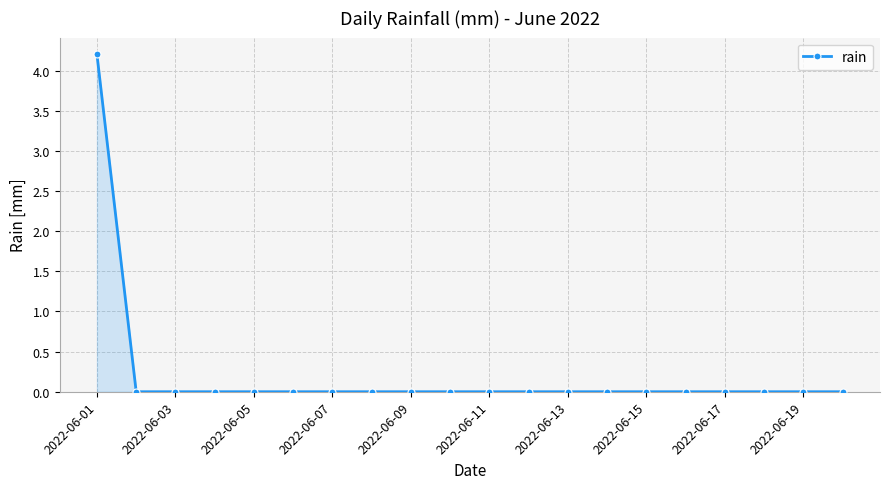

What is the maximum value shown in the chart?

4.2